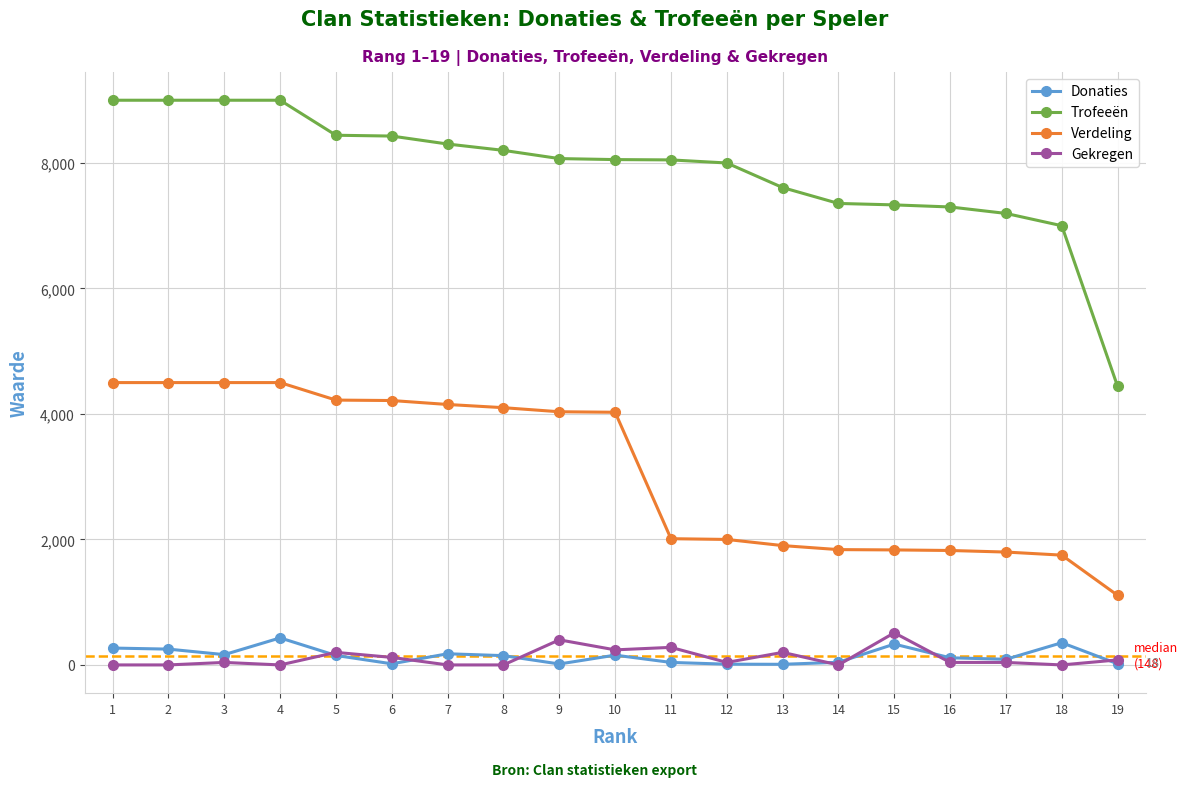

What is the total value across all series at 14?

9235